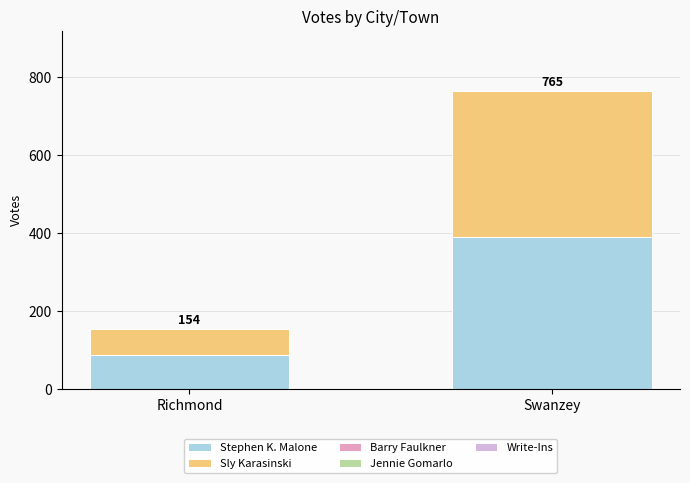

The Stephen K. Malone series shows 88 at Richmond. True or false?

True